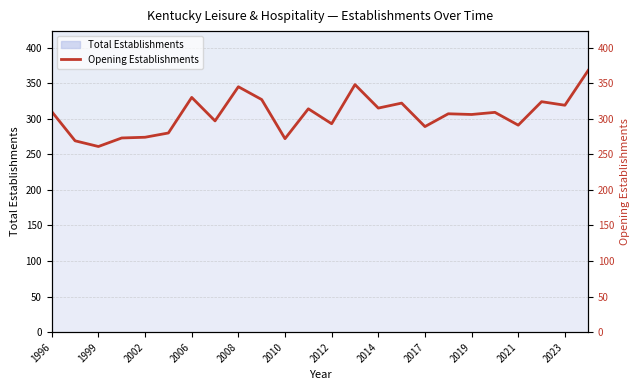

How many interior local peaks (higher than both neighbors) does the data have?

8